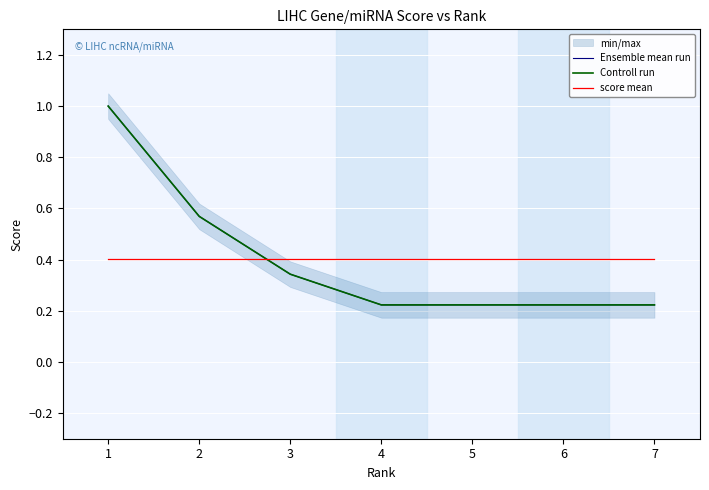

Which series has the largest total across all categories?

Ensemble mean run